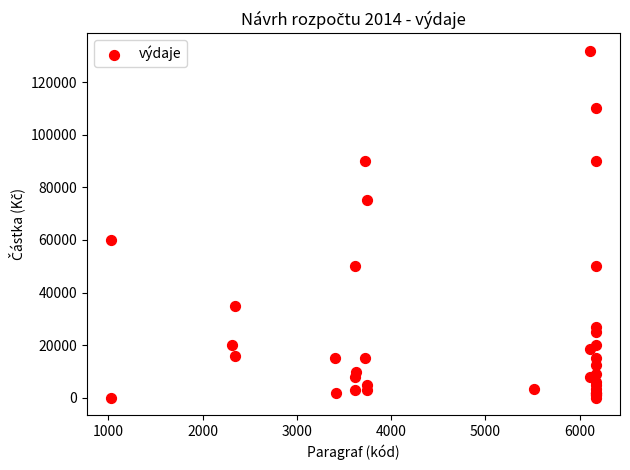

What Y value in the scatter plot is closest to 66000?

60000